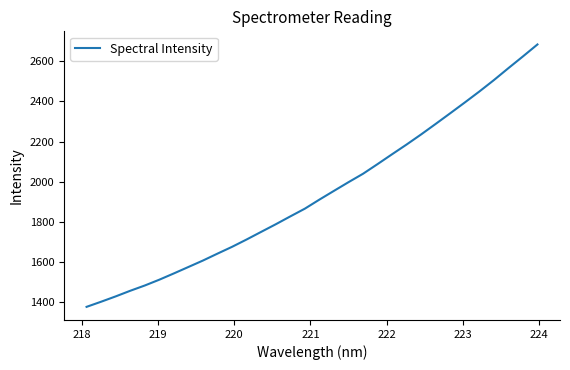

What is the maximum value shown in the chart?

2685.0